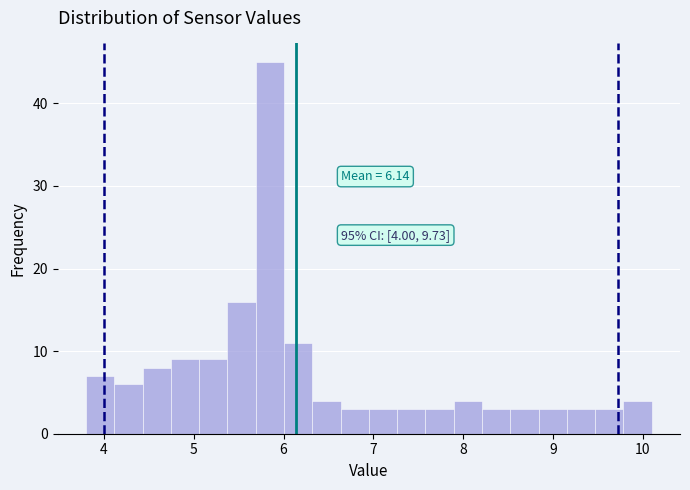

Read against the x-axis, roughly where is the centre of the tallest bar?

5.8